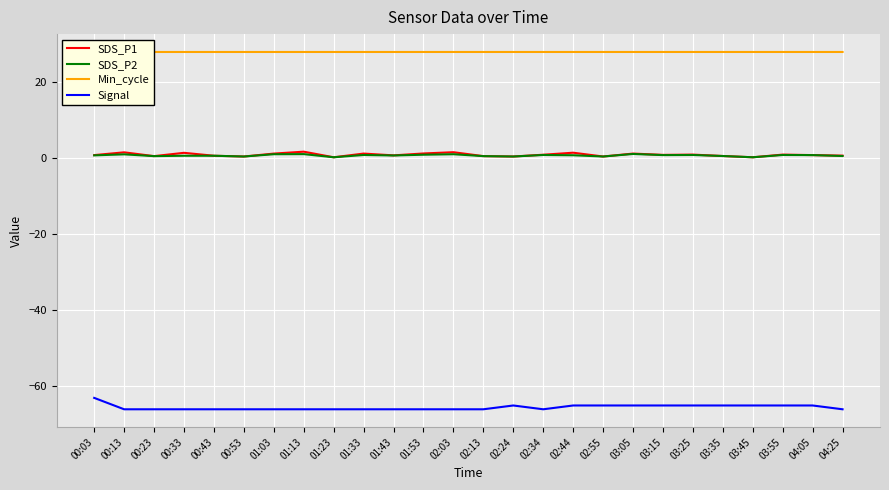

Which category has the lowest value in the Min_cycle series?

00:13